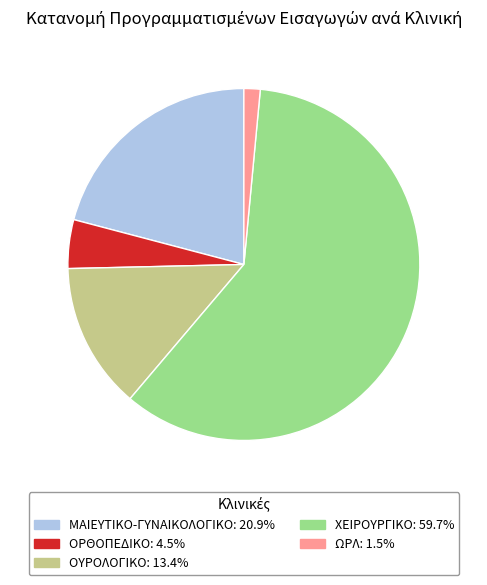

Which category has the smallest portion of the pie?

ΩΡΛ